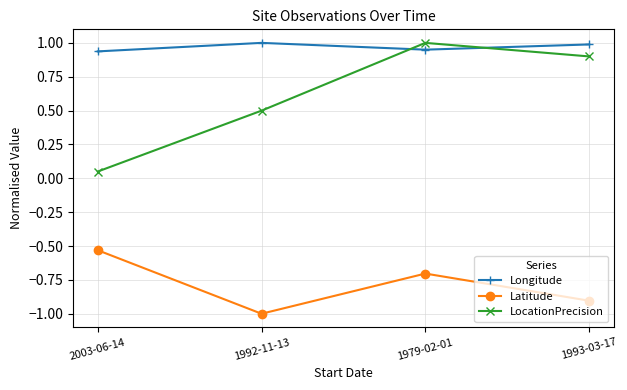

At how many categories does at least one series exceed 0?

4